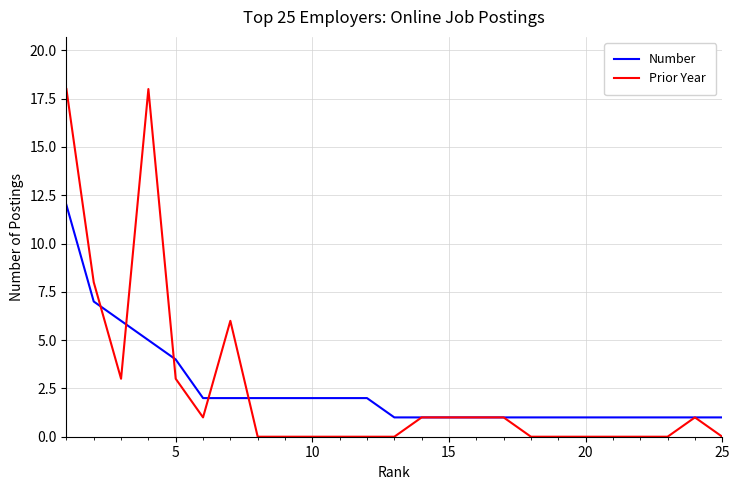

Which series has the widest spread of values?

Prior Year